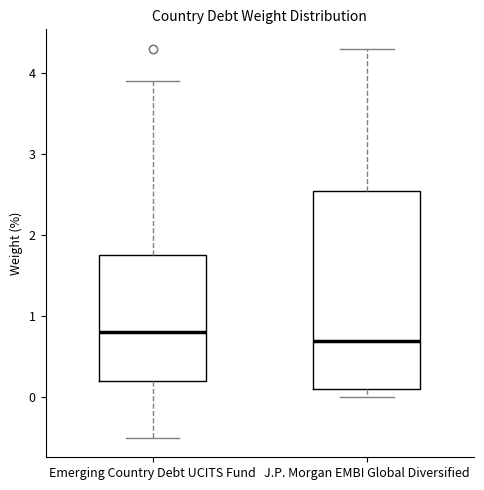

Reading left to right, transcribe this box plot: for each box, give where its median line is, the range the box spans, and where its two whiskers end, as read against the y-axis. The values are not printed on the chart, so give them approximately, as read against the axis.

Emerging Country Debt UCITS Fund: median 0.8, box 0.2 to 1.8, whiskers -0.5 to 3.9
J.P. Morgan EMBI Global Diversified: median 0.7, box 0.1 to 2.6, whiskers 0.0 to 4.3